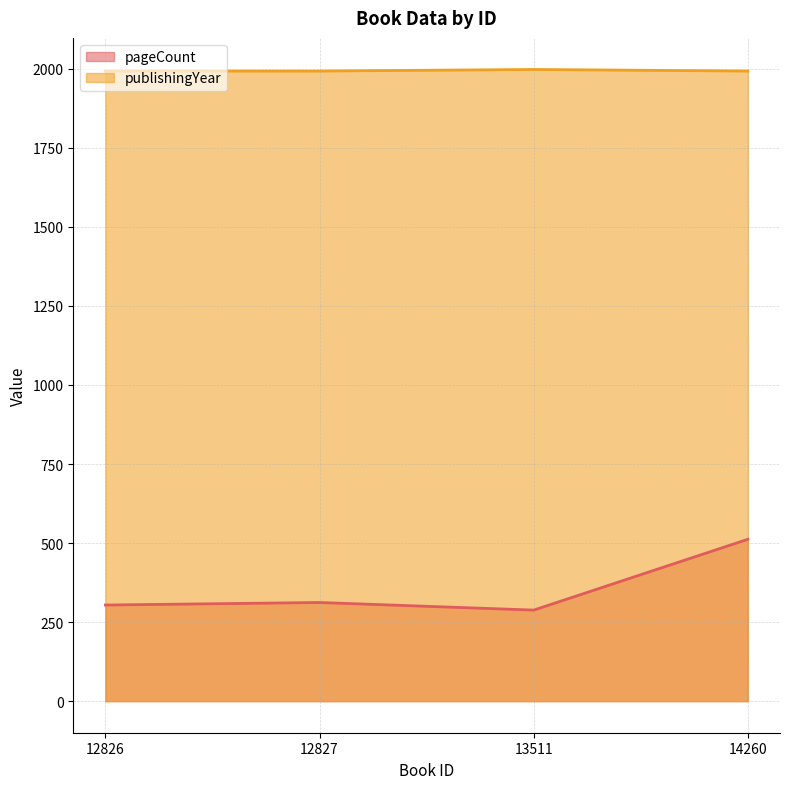

Which has a higher value, 12826 or 14260?

14260